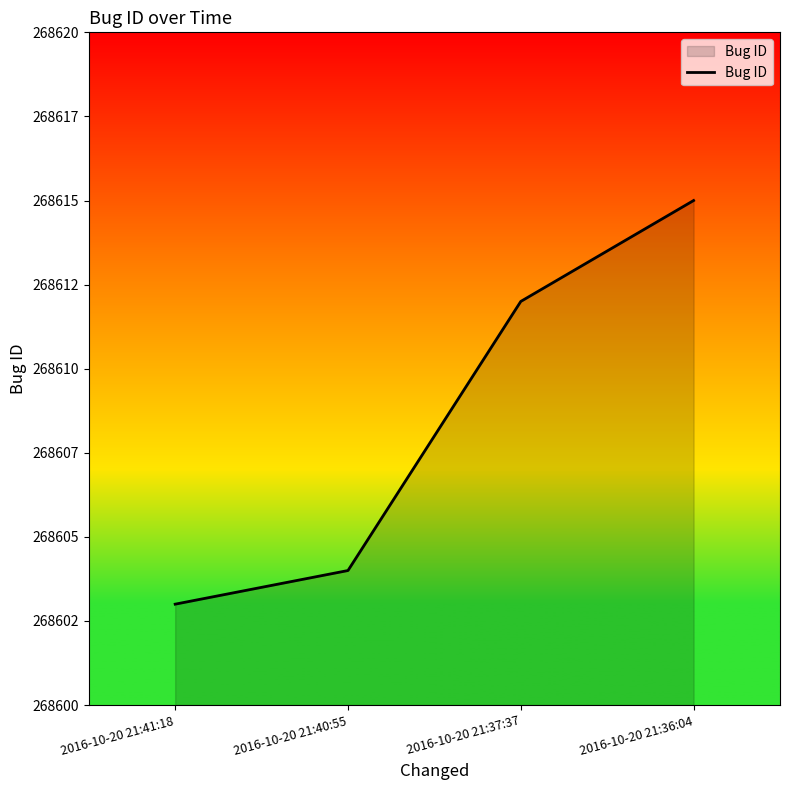

What is the maximum value shown in the chart?

268615